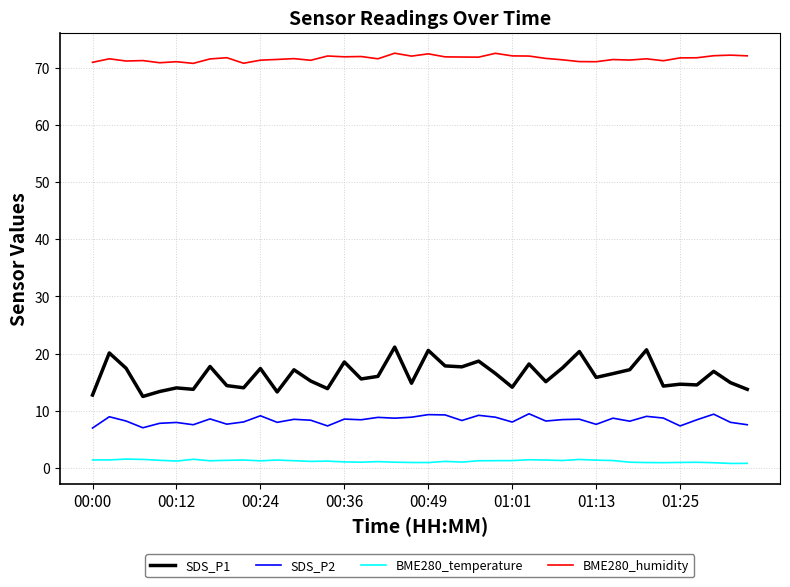

List the series in order of their peak value, highest first.

BME280_humidity, SDS_P1, SDS_P2, BME280_temperature